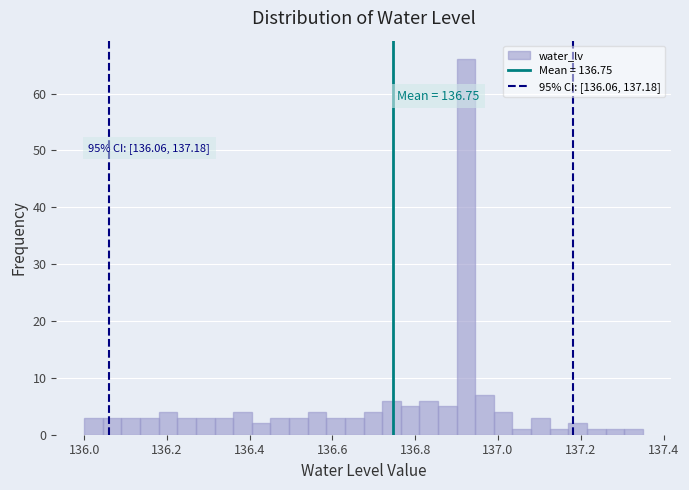

Around what value on the x-axis is the tallest bar? Give the approximate position of its centre, as read against the axis.

136.92